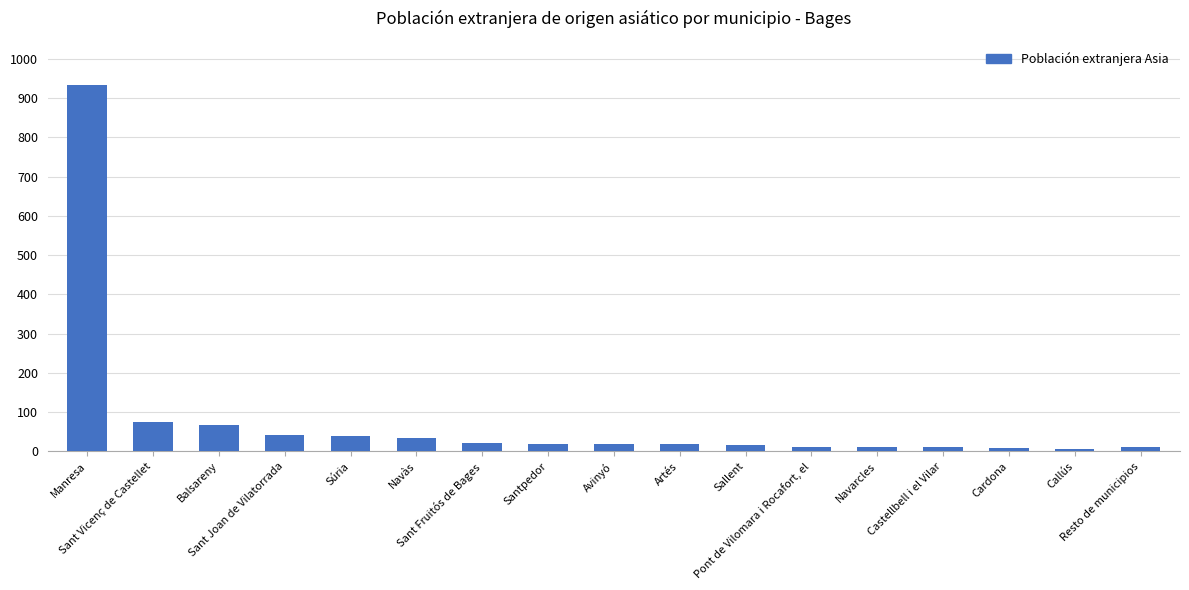

What is the average value?

79